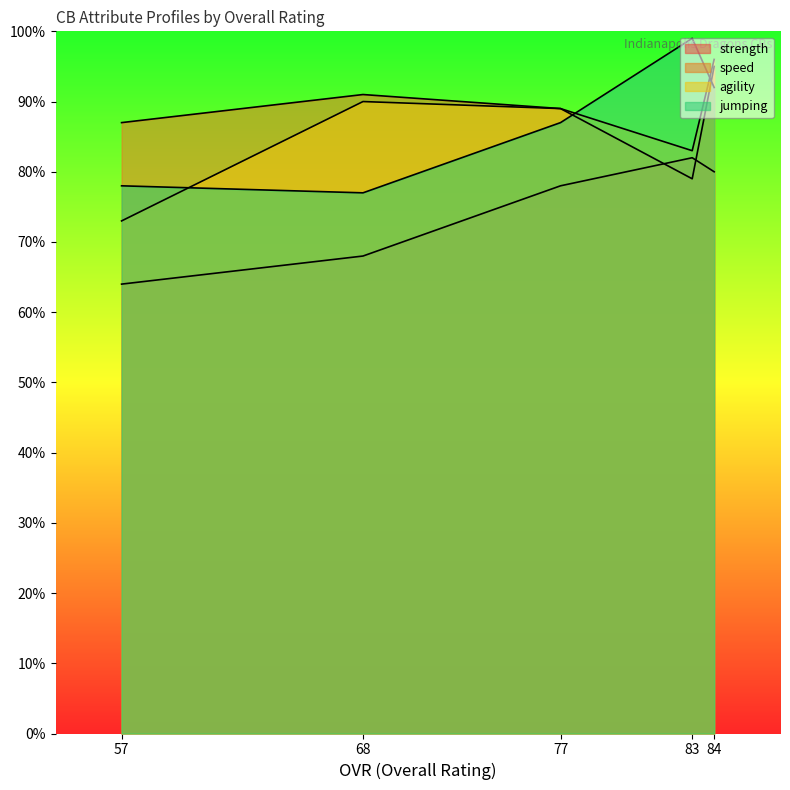

Read the strength value at 84.

80